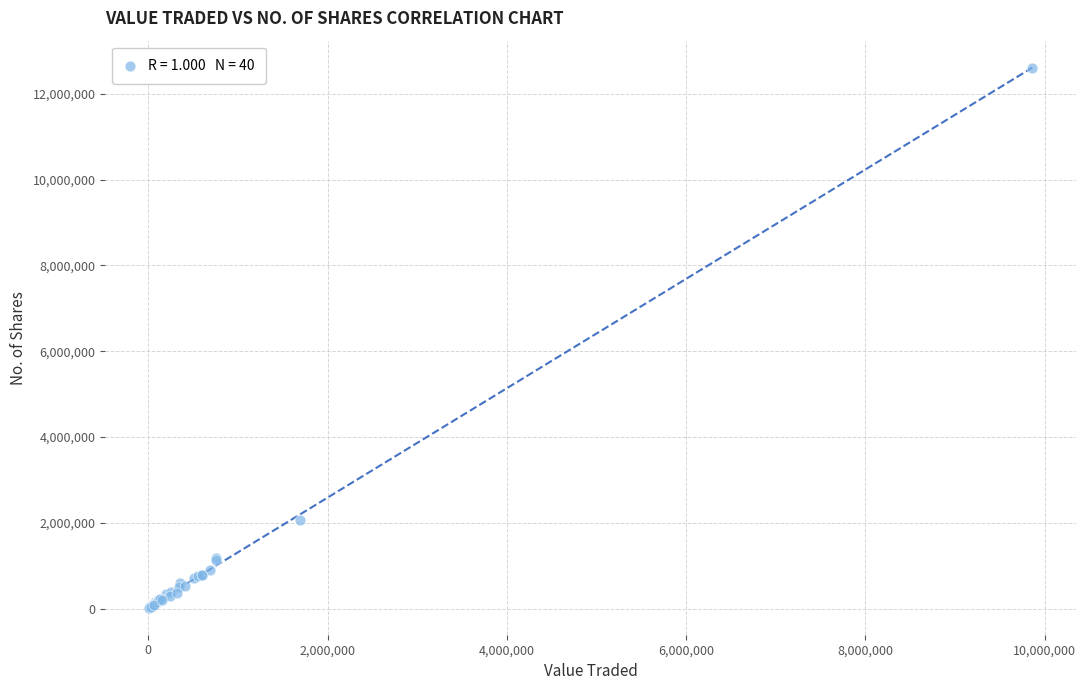

What Y value in the scatter plot is closest to 6314811?

2063728